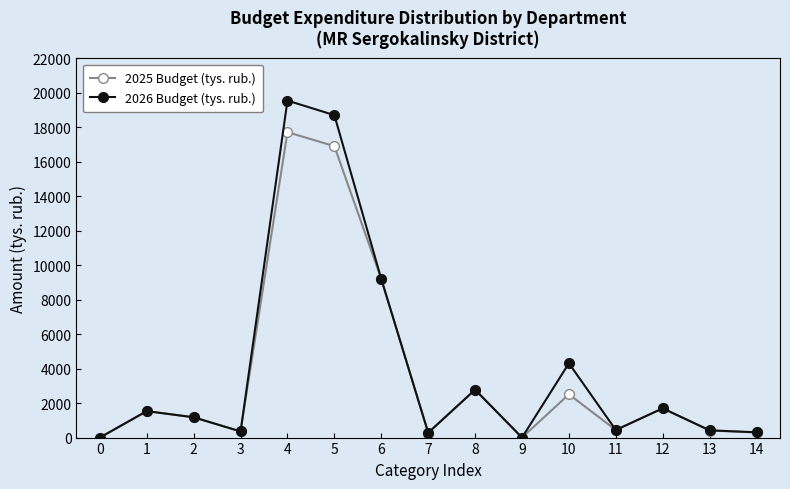

What is the highest value of the 2026 Budget (tys. rub.) series?

19547